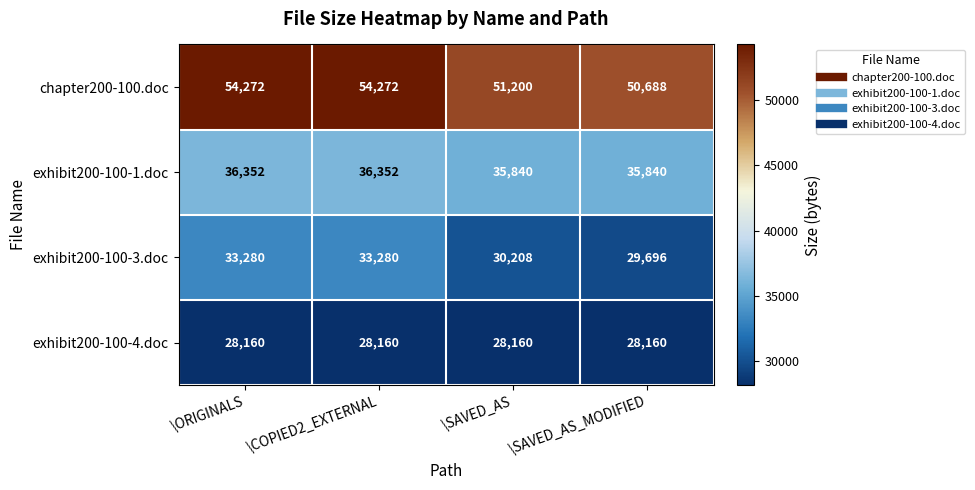

What is the minimum value for exhibit200-100-3.doc?

29696